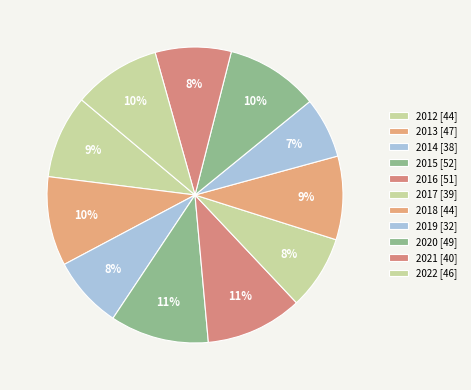

How many segments does this pie chart have?

11